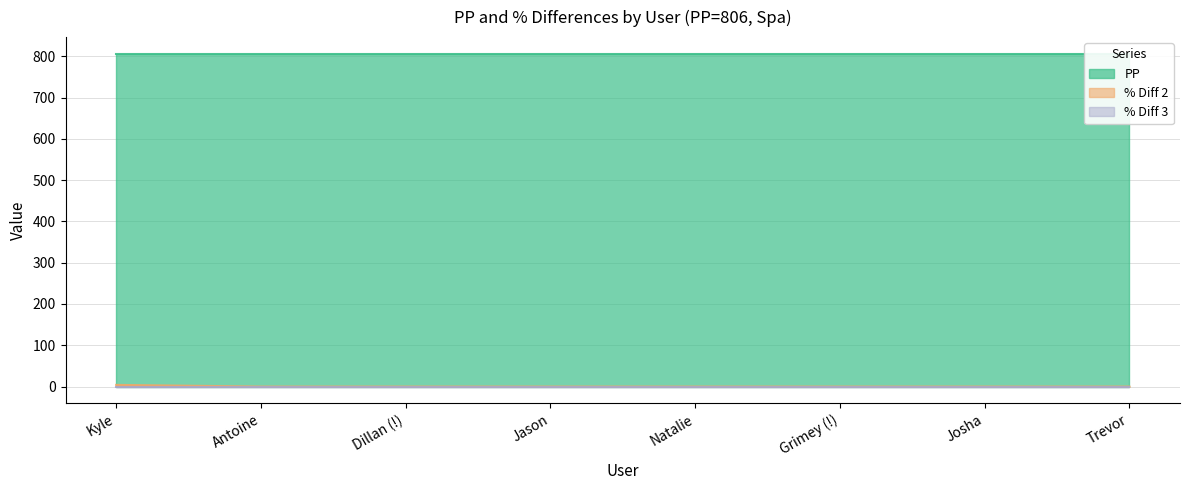

What is the total value across all series at Josha?

806.0